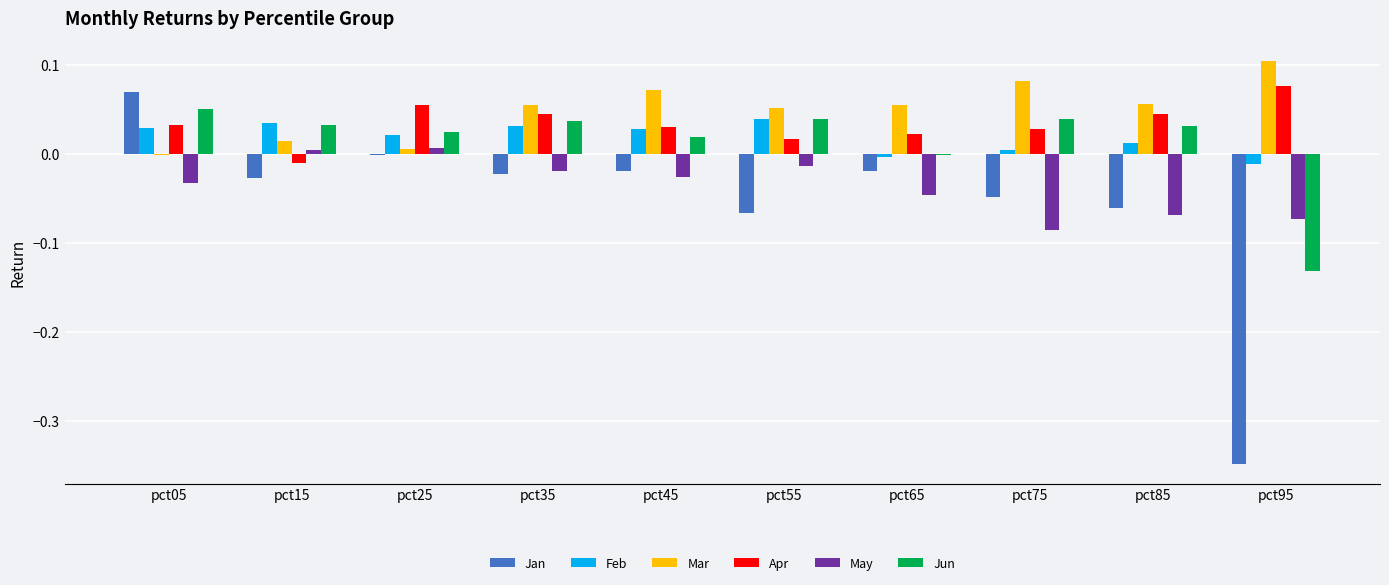

Which label corresponds to the largest value in the chart?

pct95